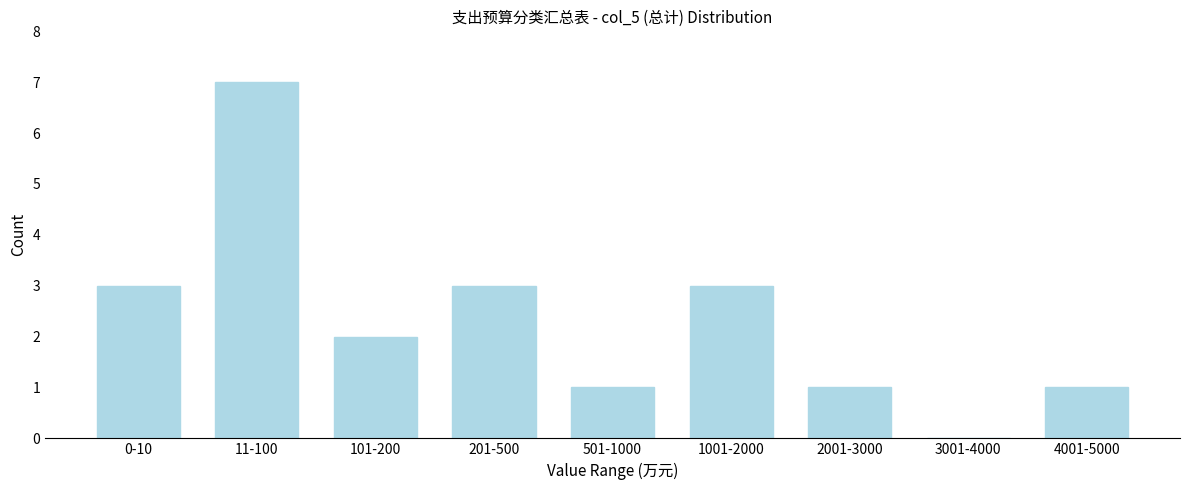

Reading left to right, what are all the values shown in this chart?

0-10=3	11-100=7	101-200=2	201-500=3	501-1000=1	1001-2000=3	2001-3000=1	3001-4000=0	4001-5000=1